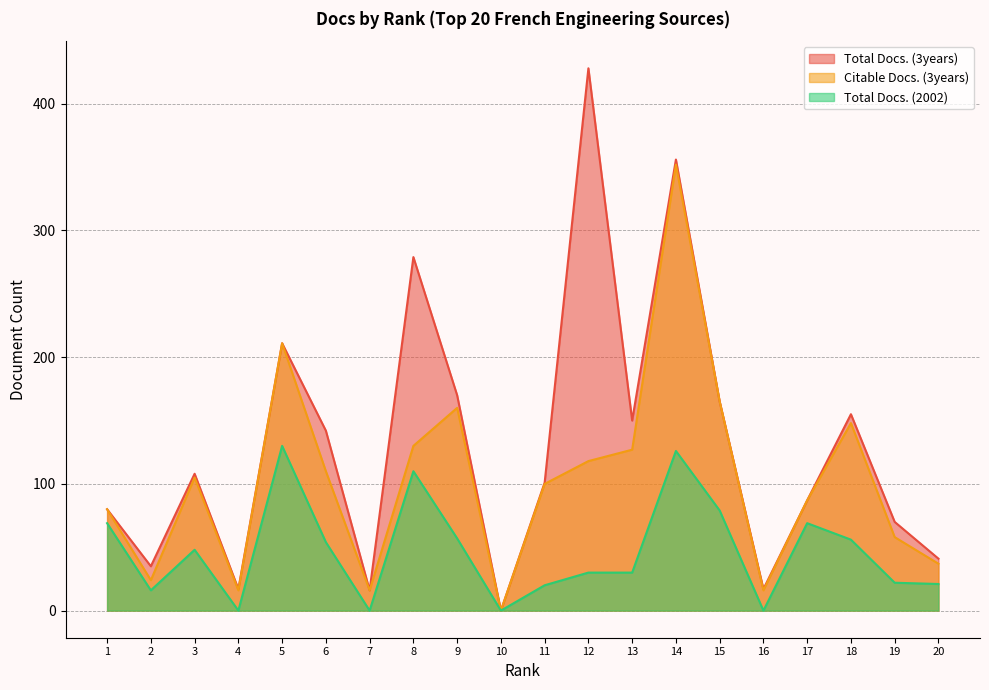

Between 5 and 14, which series saw the biggest shift?

Total Docs. (3years)